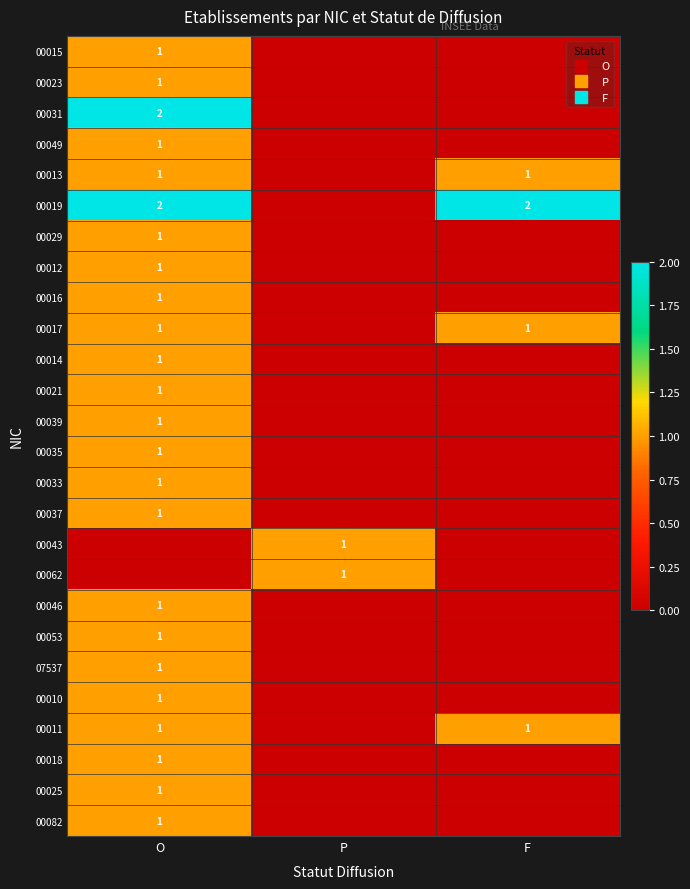

What is the maximum value for 00062?

1